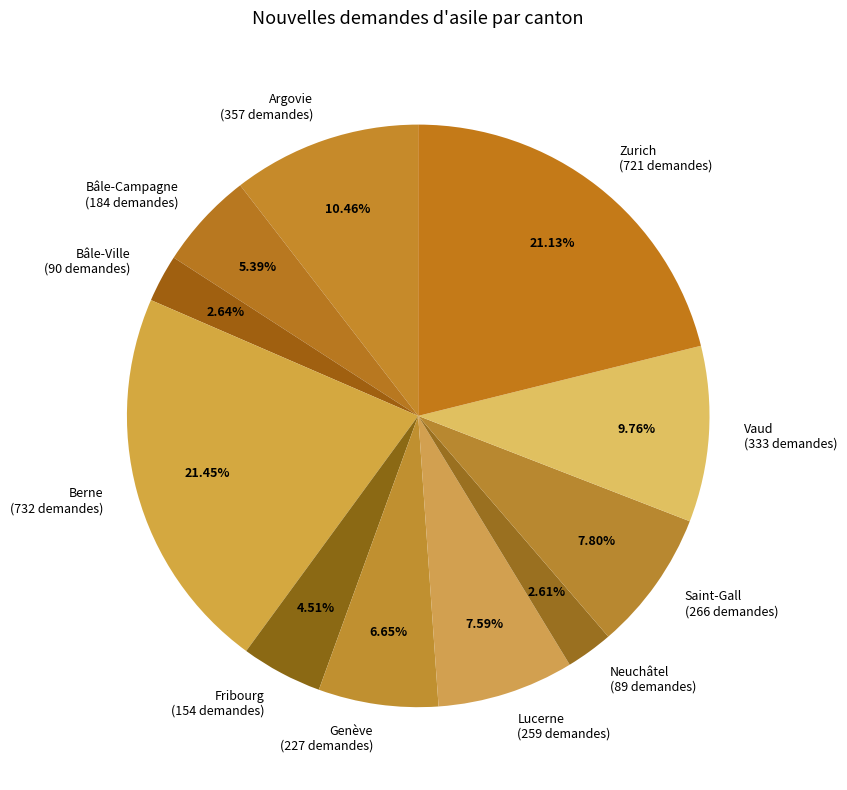

Is it true that Fribourg is 5% of the pie?

True